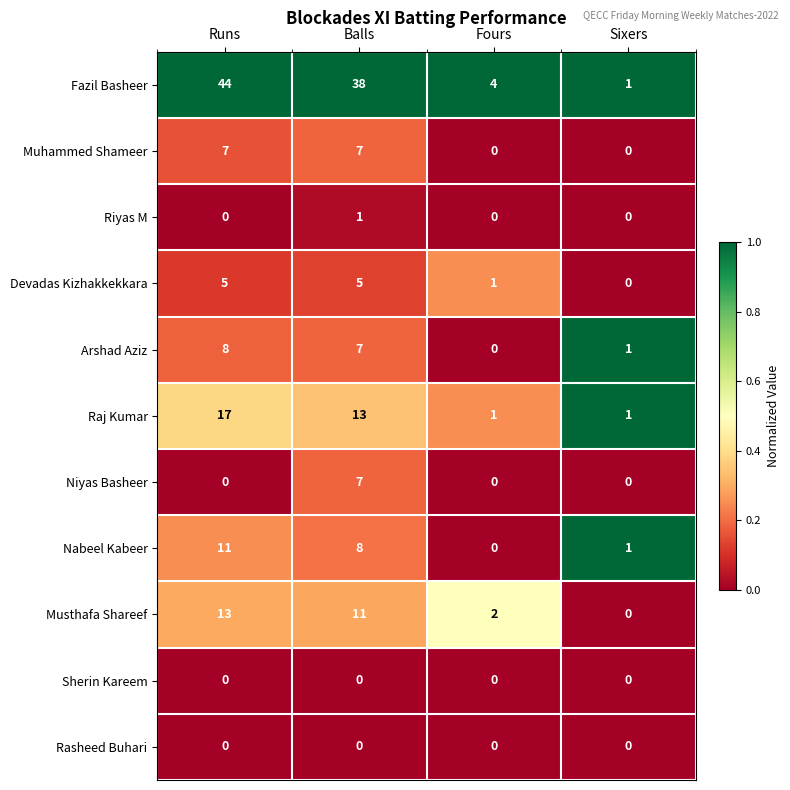

What is the spread (max minus min) of values at Runs?

44